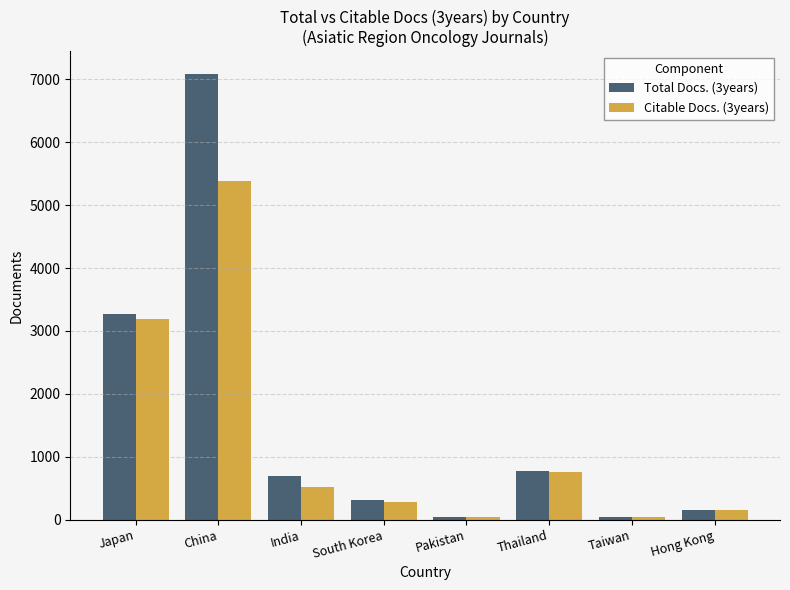

Which series changed the most between Japan and China?

Total Docs. (3years)